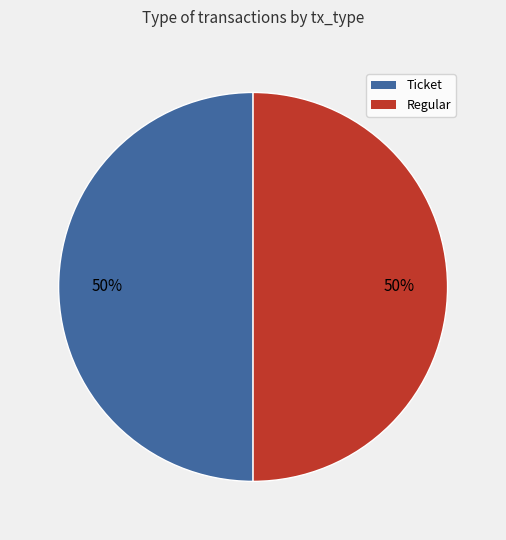

Approximately how many times larger is the value at Regular compared to Ticket?

1.0